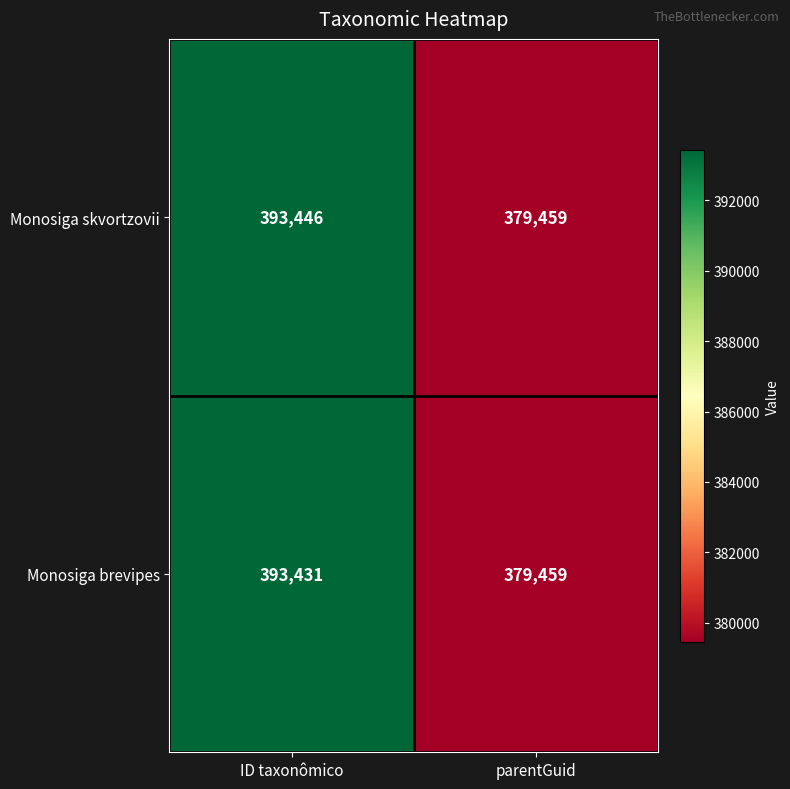

What is the highest value of the Monosiga skvortzovii series?

393446